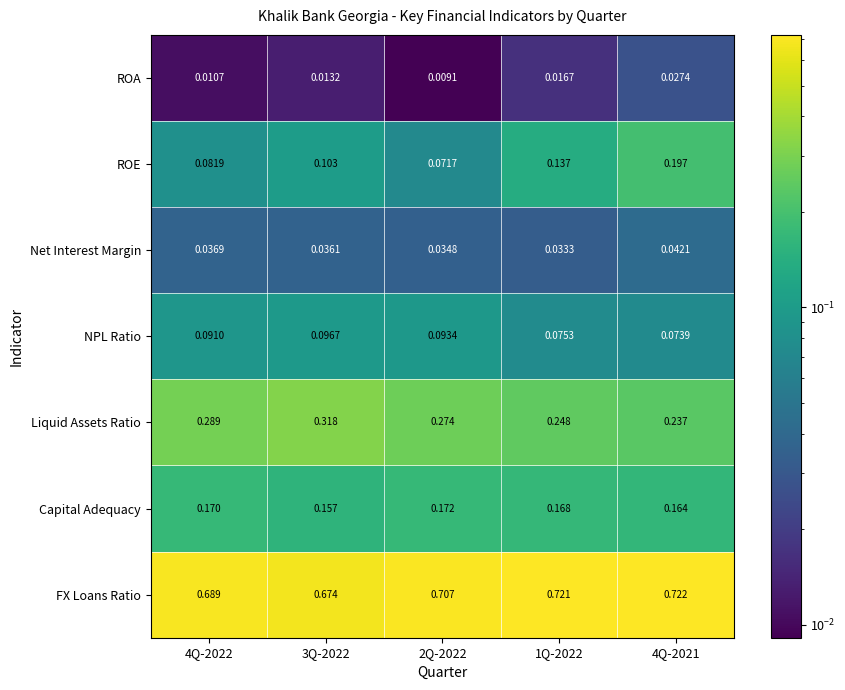

Is the value of NPL Ratio at 2Q-2022 greater than the value of Net Interest Margin at 4Q-2021?

Yes